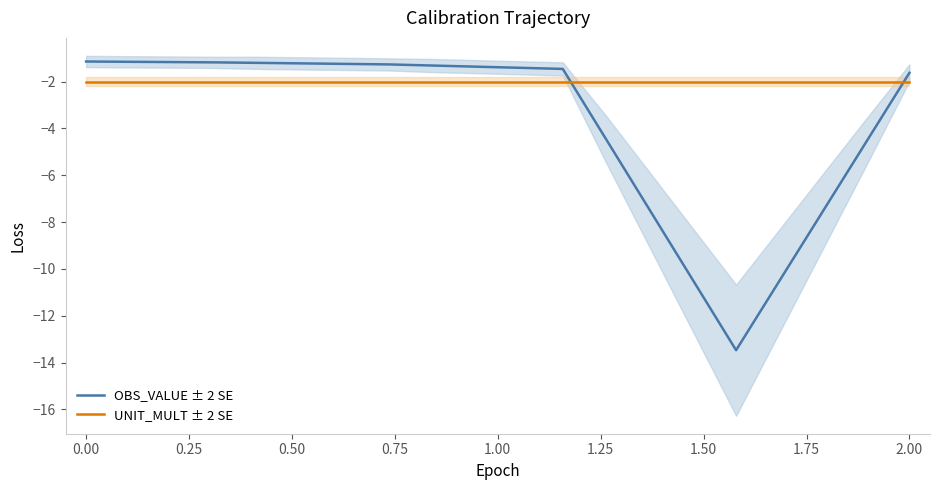

How many intersections are there between UNIT_MULT ± 2 SE and OBS_VALUE ± 2 SE?

2